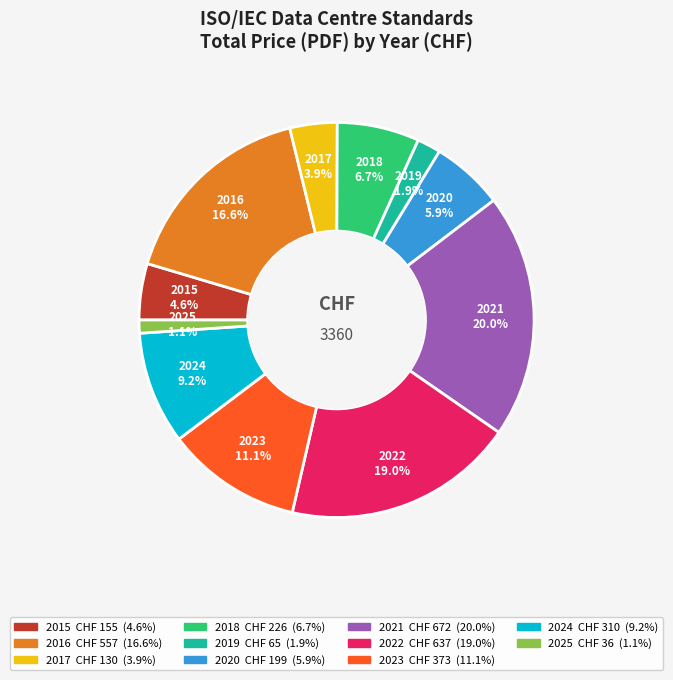

To the nearest percent, what is the average slice percentage?

9%